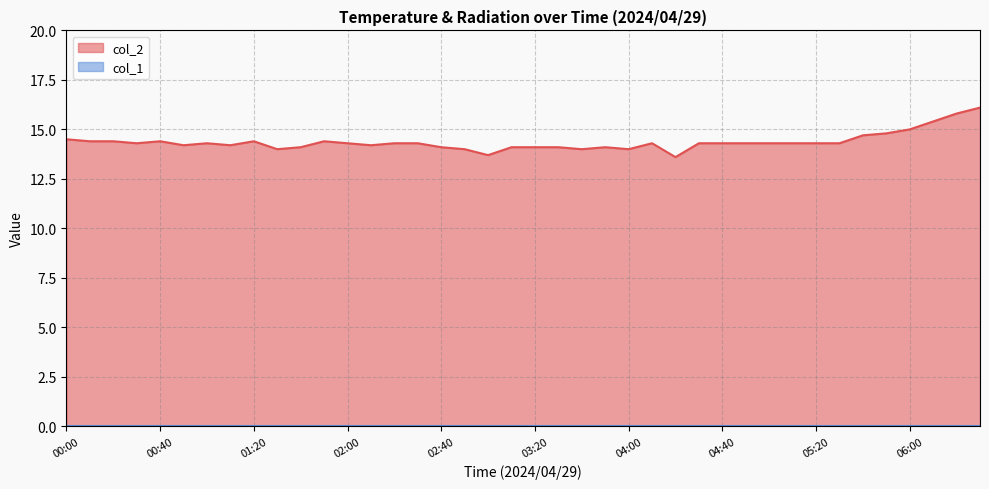

What is the difference between the maximum and minimum values in the col_2 series?

2.5